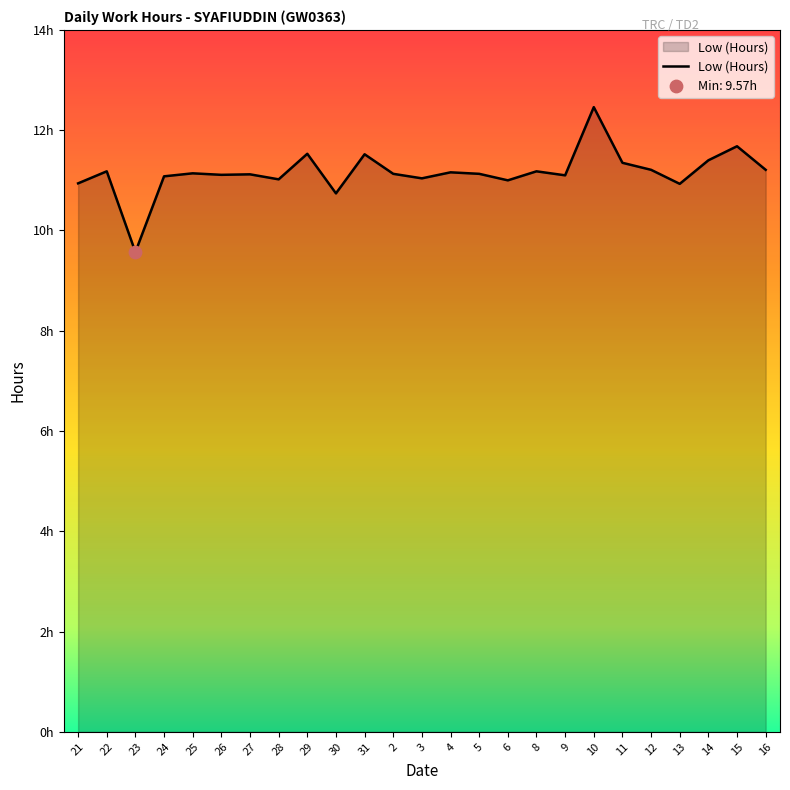

Approximately how many times larger is the value at 27 compared to 8?

1.0